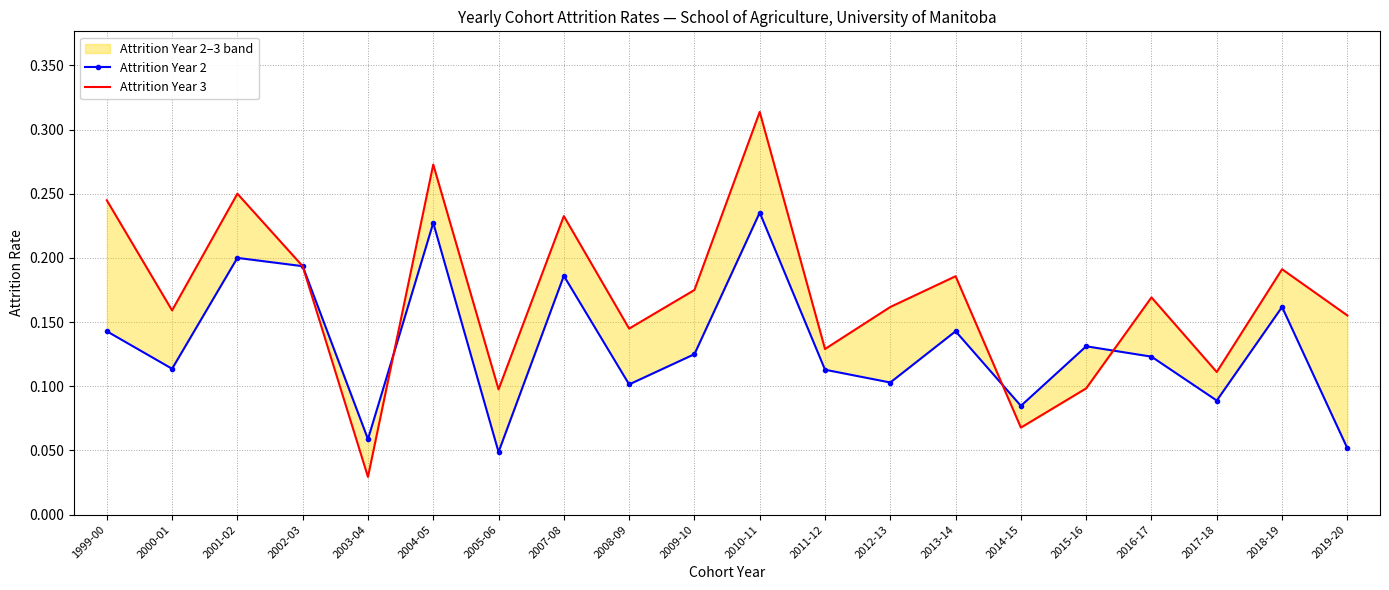

Is this an area chart (filled region under the line)?

No